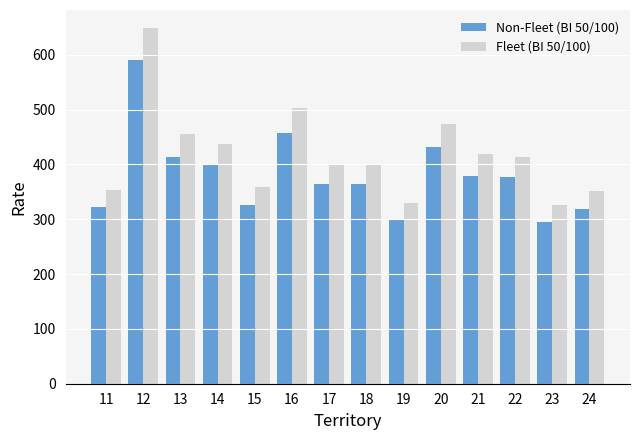

How many series are shown in this chart?

2